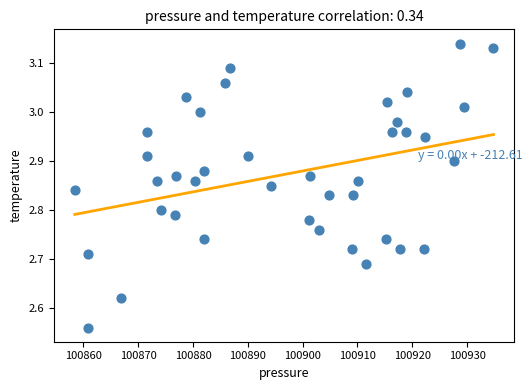

What is the range of X values (max minus min)?

76.4